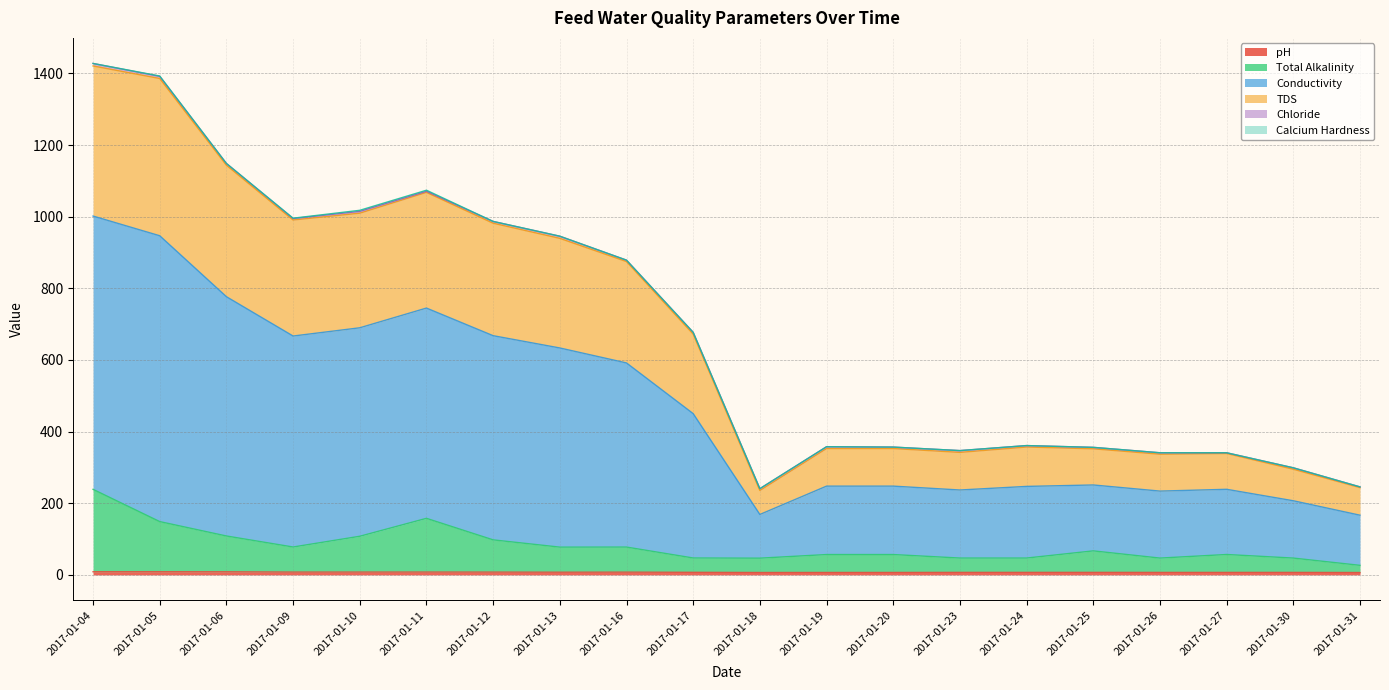

At how many categories does at least one series exceed 1411?

1